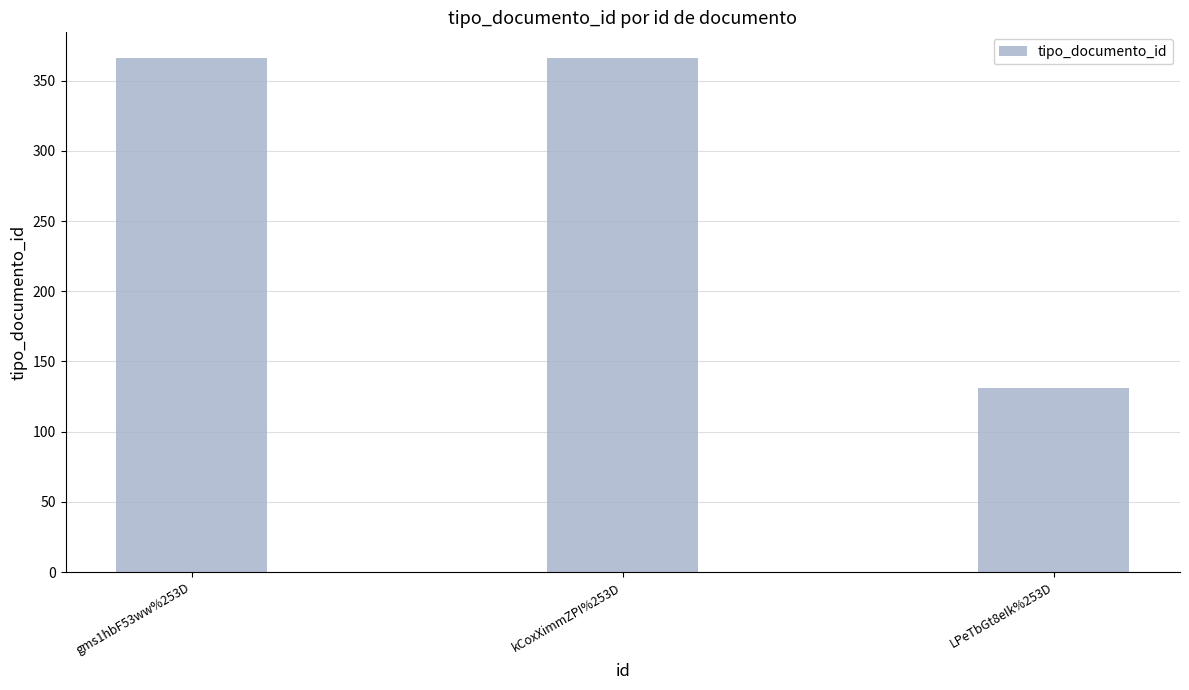

What is the label of the 1st bar from the left?

gms1hbF53ww%253D